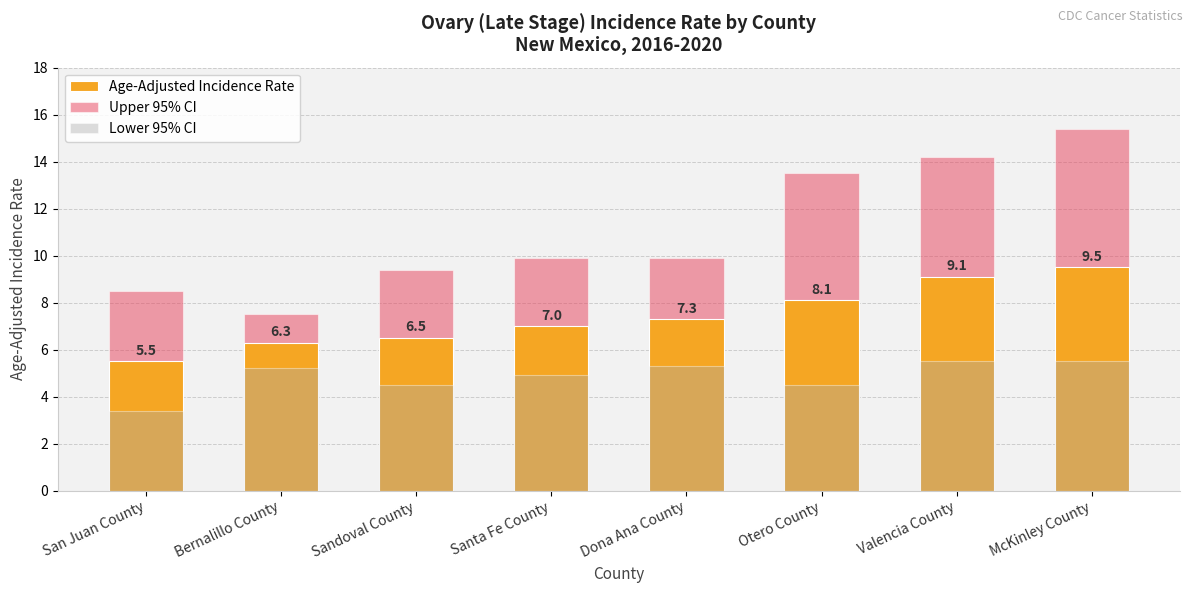

What is the value of the Lower 95% CI bar at the 4th from the left?

4.9